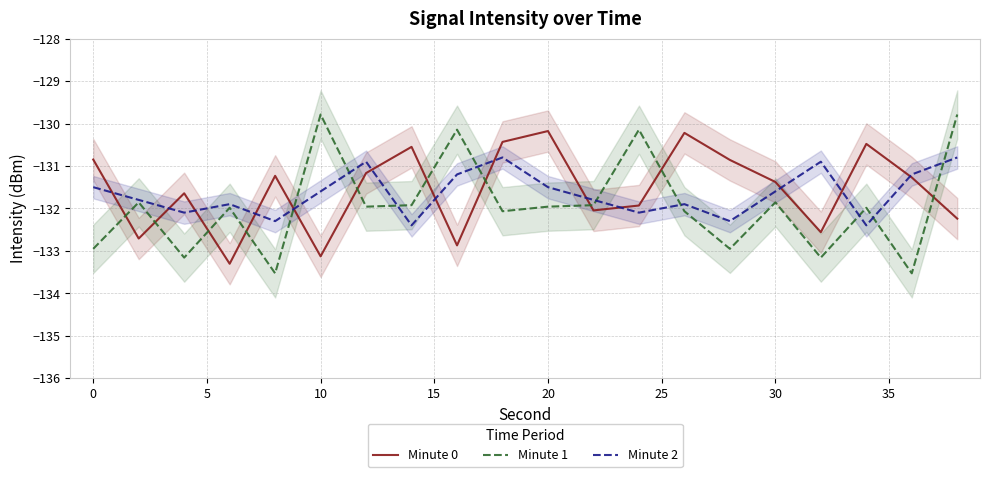

How many interior local valleys does the Minute 2 series have?

6